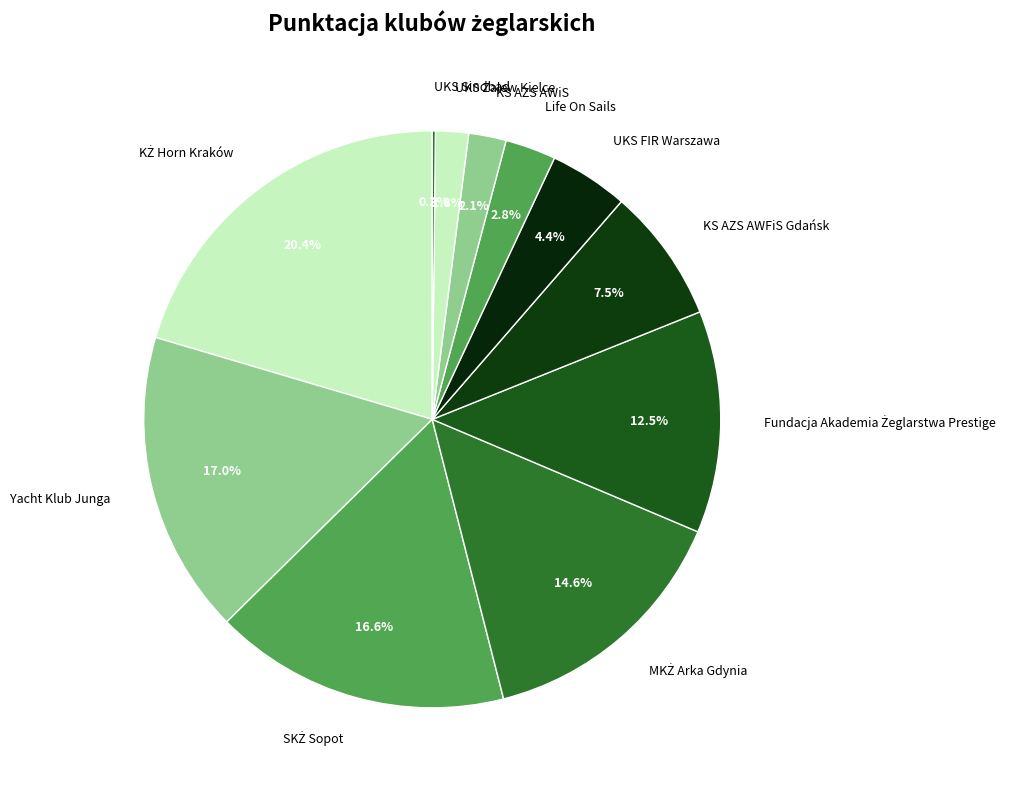

What percentage is NOT represented by KS AZS AWFiS Gdańsk?

92.5%